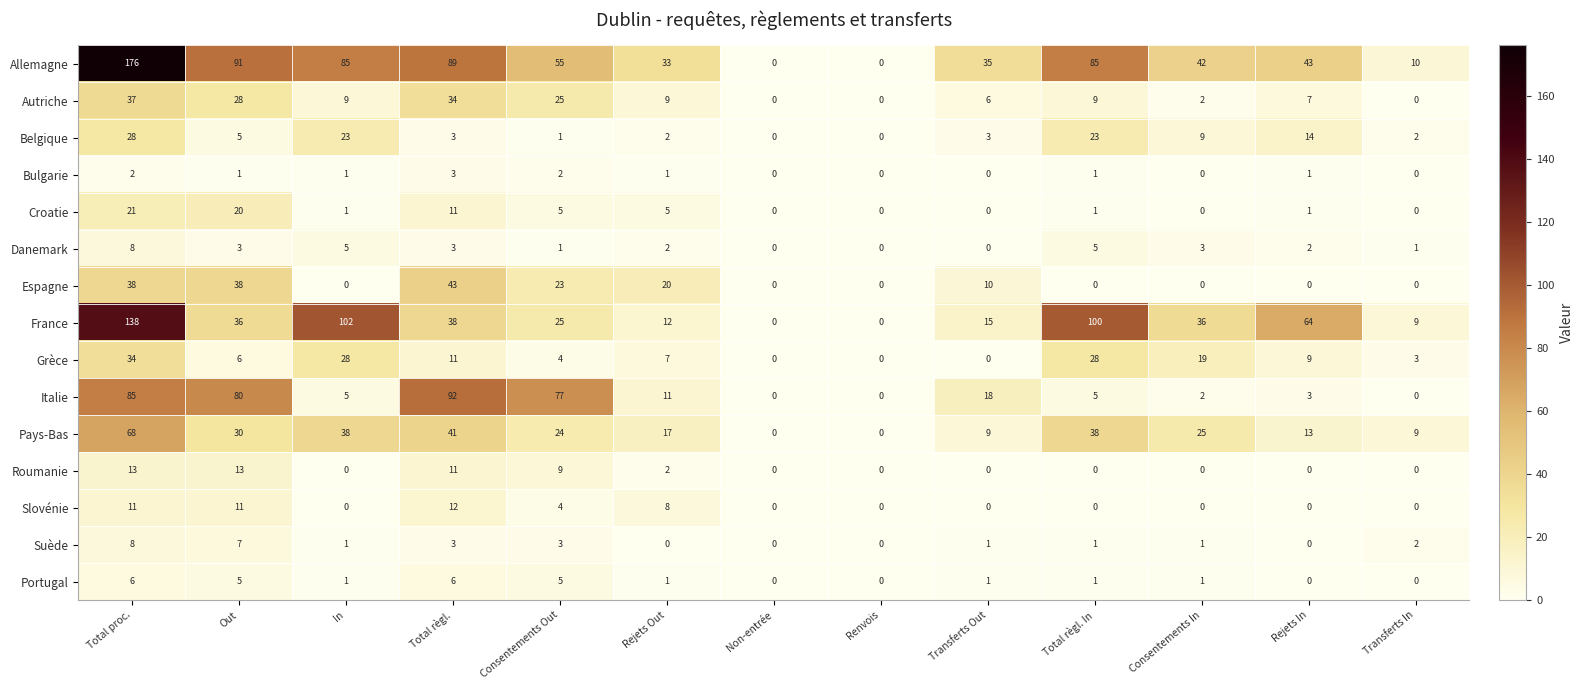

True or false: Pays-Bas has a value of 41 at Total règl..

True